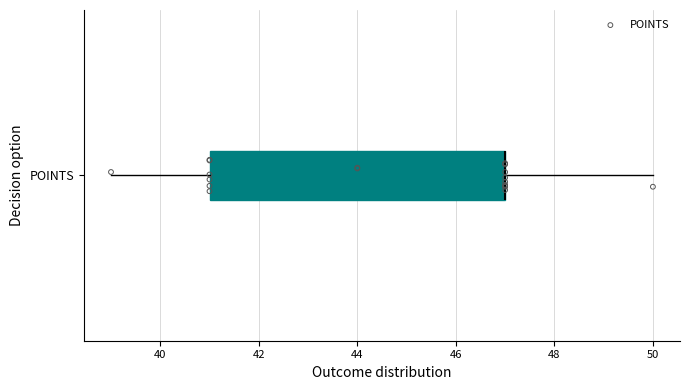

Transcribe this box plot: give where the median line is, the range the box spans, and where the two whiskers end, as read against the x-axis. The values are not printed on the chart, so give them approximately, as read against the axis.

median 47 (drawn on the box's right edge), box 41 to 47, whiskers 39 to 50